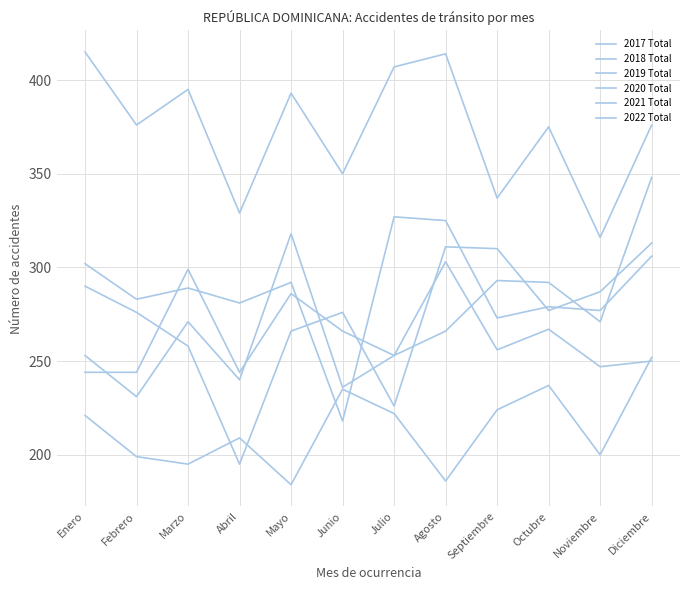

Count the number of data series in this chart.

6